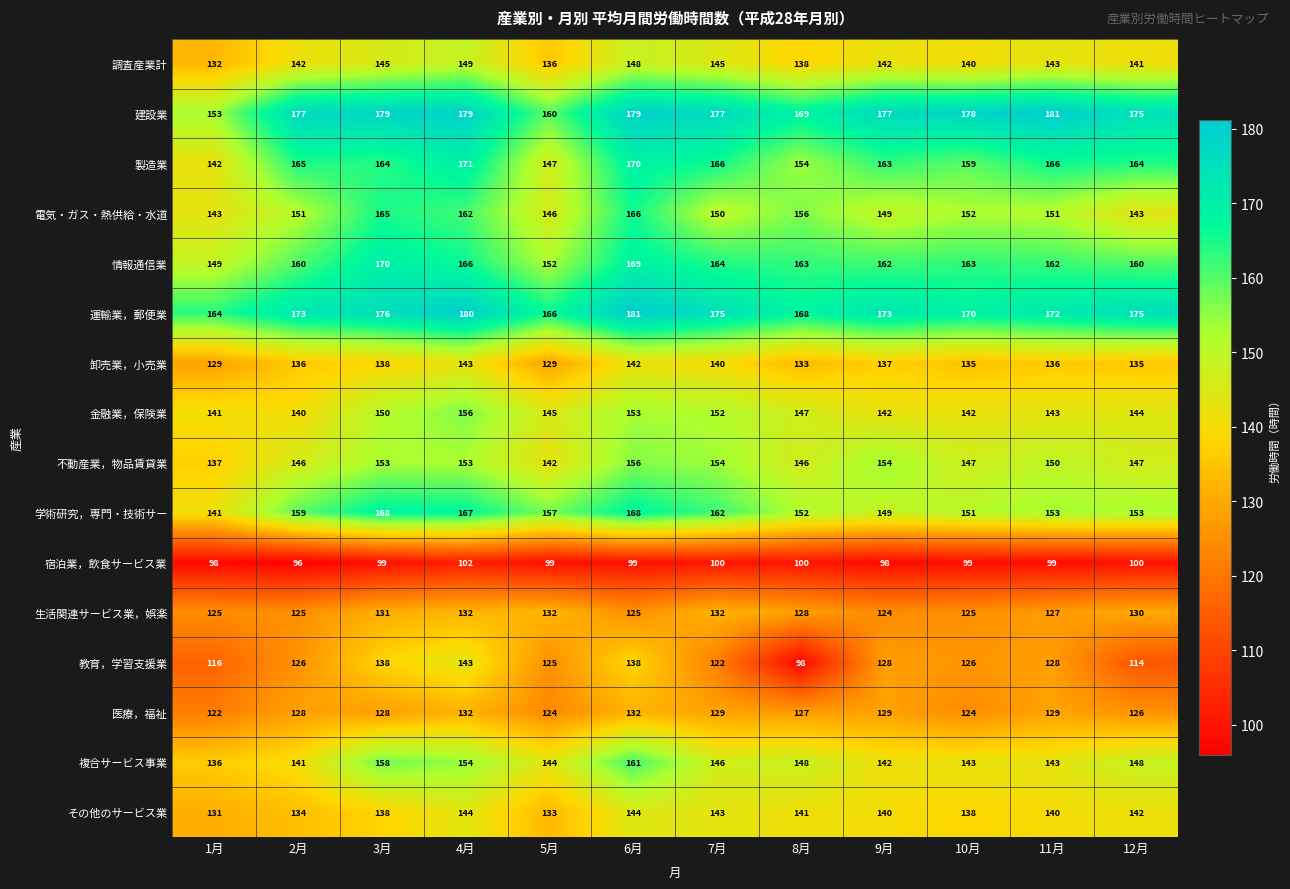

Rank the series at 10月 from highest to lowest value.

建設業, 運輸業，郵便業, 情報通信業, 製造業, 電気・ガス・熱供給・水道, 学術研究，専門・技術サー, 不動産業，物品賃貸業, 複合サービス事業, 金融業，保険業, 調査産業計, その他のサービス業, 卸売業，小売業, 教育，学習支援業, 生活関連サービス業，娯楽, 医療，福祉, 宿泊業，飲食サービス業